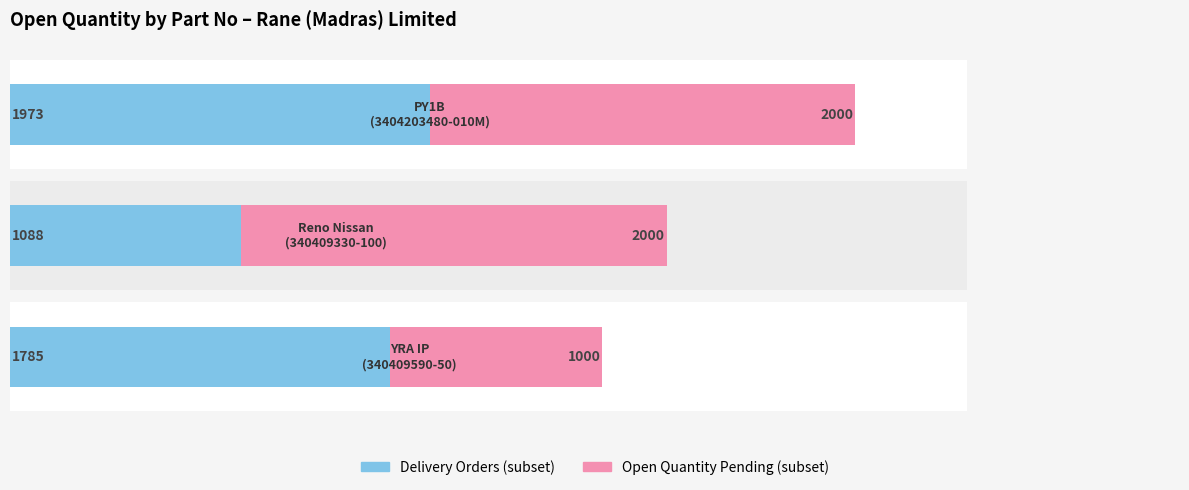

Is the value of Delivery Orders at 1000 greater than the value of Open Quantity Pending at 0?

Yes